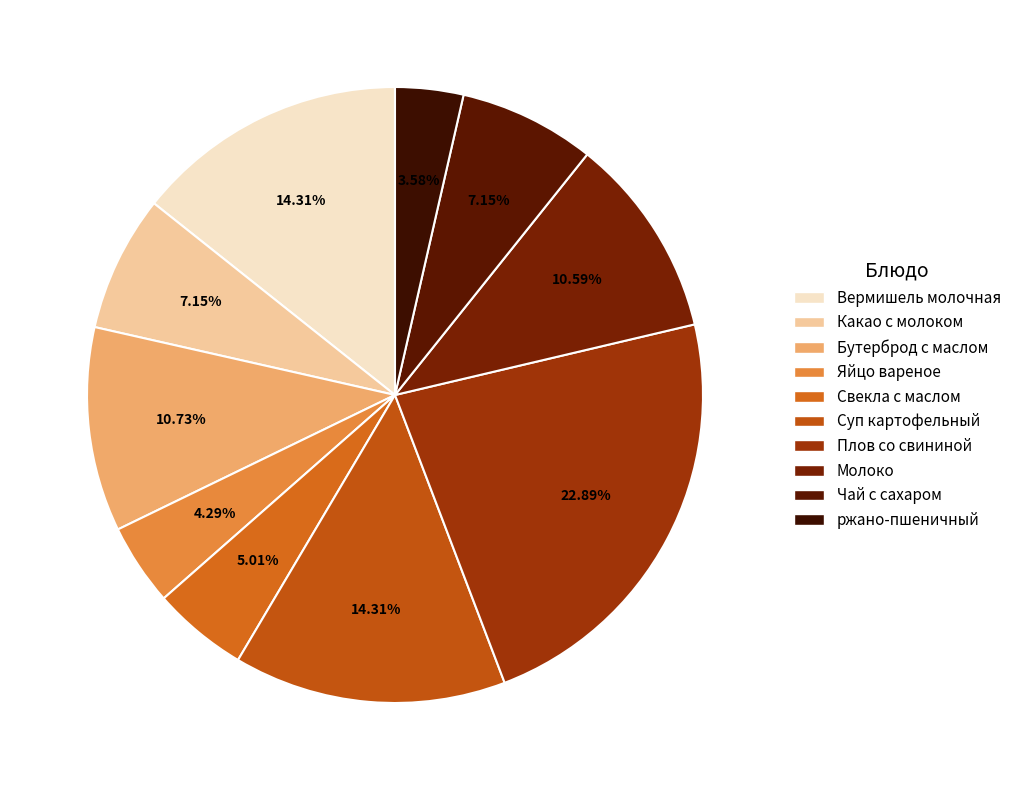

How many slices are in this pie chart?

10